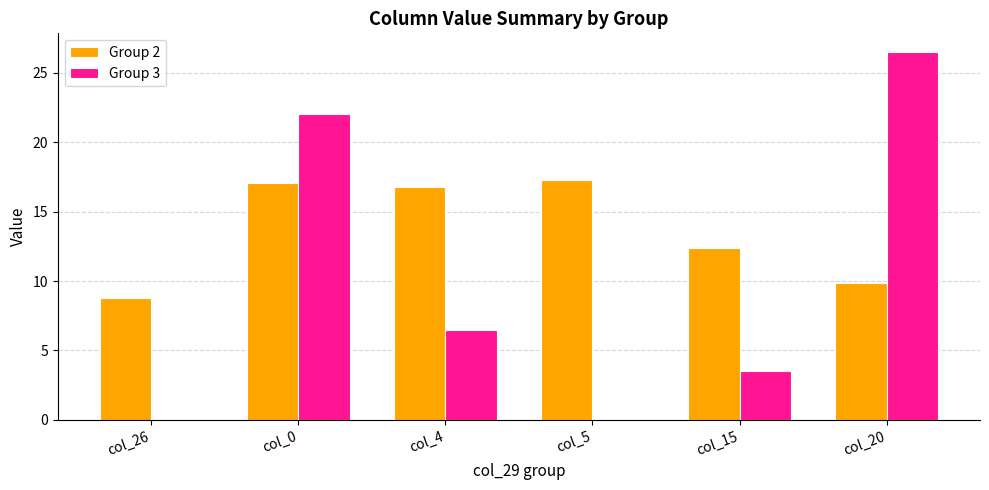

Which category has the highest value across all series?

col_20